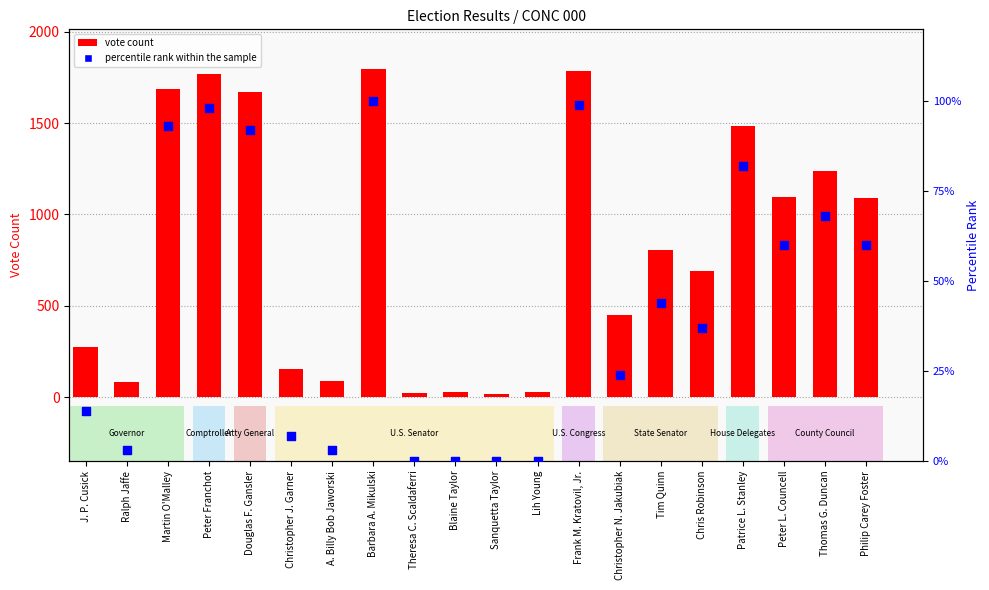

What is the total value across all series at Frank M. Kratovil, Jr.?

1885